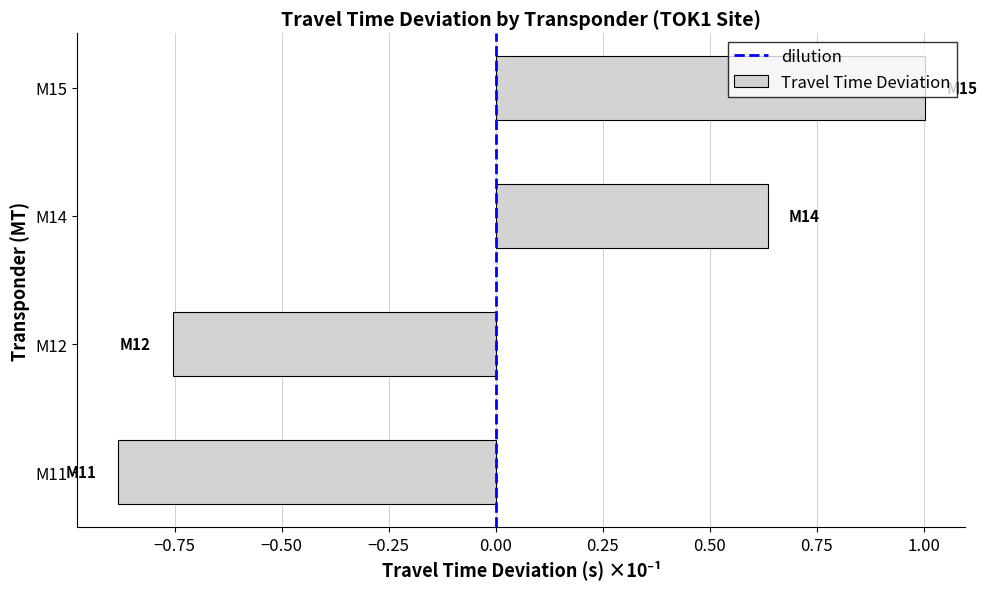

The value at M11 is -0.9. True or false?

True